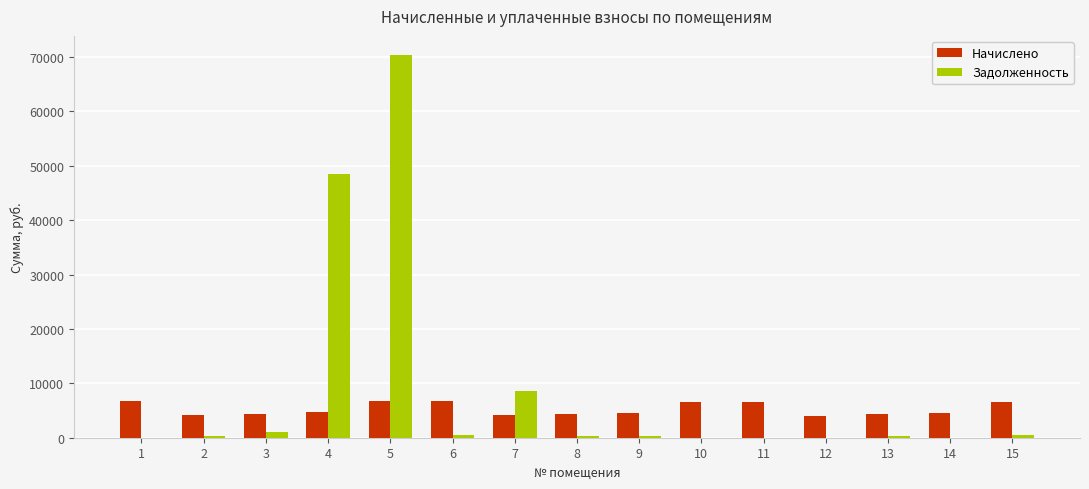

At which label does Задолженность first exceed 363?

3